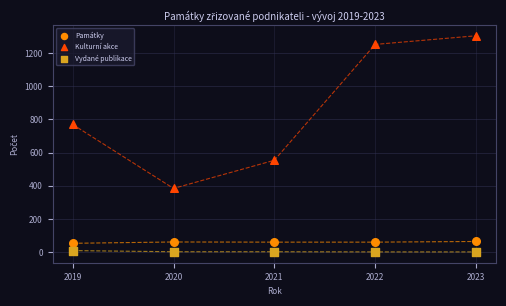

Across all series, what Y value is closest to 653?

554